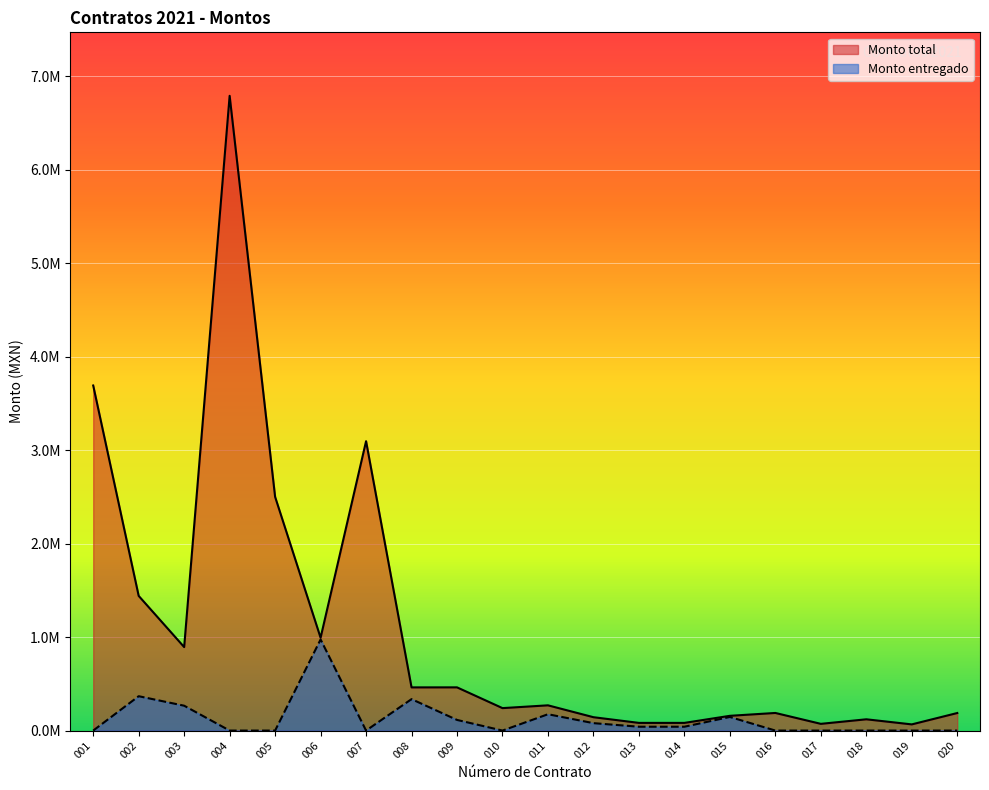

What is the value of the Monto entregado point at the 9th from the left?

113799.8